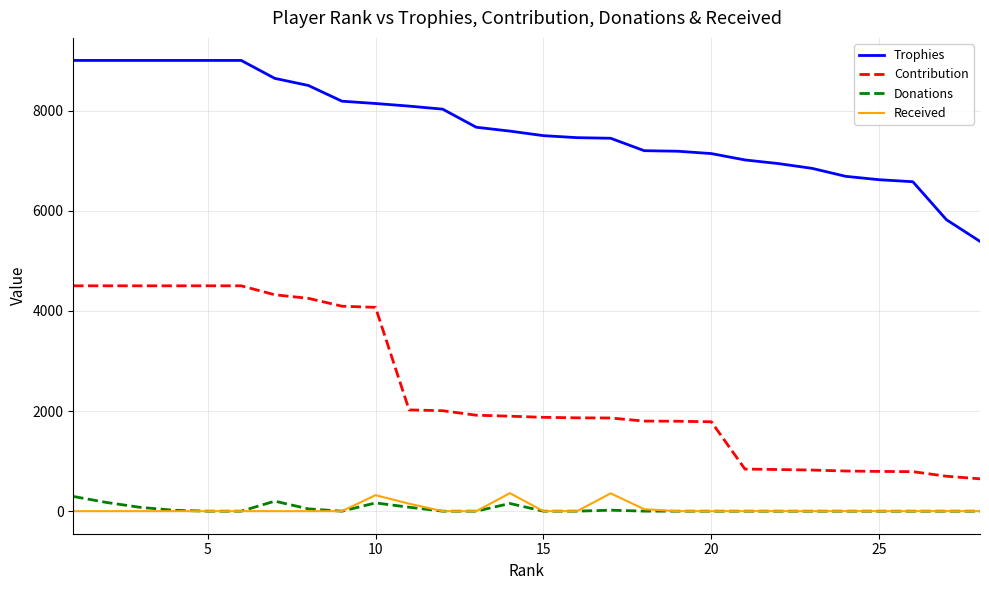

What is the highest value of the Donations series?

294